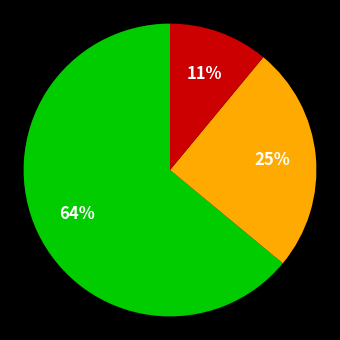

To the nearest percent, what is the difference between the largest and smallest slice percentages?

53%